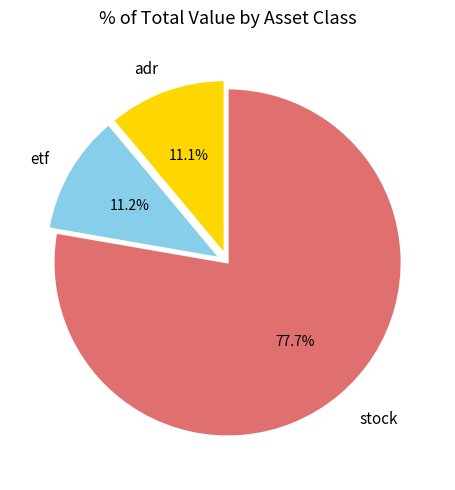

What percentage do etf and adr together represent?

22.3%